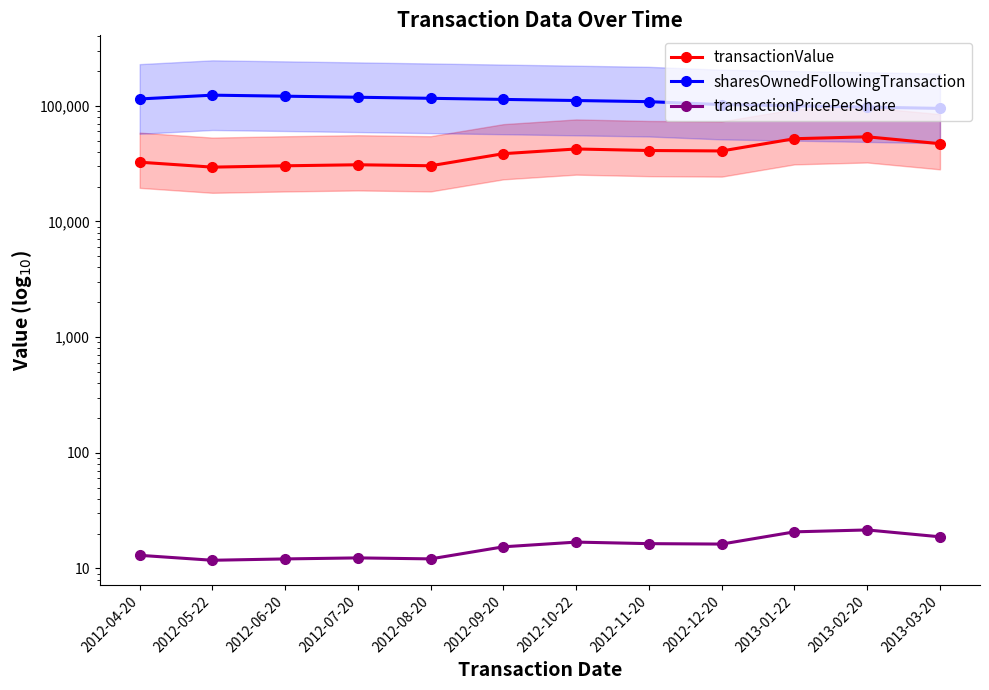

What is the sum of the sharesOwnedFollowingTransaction values at 2012-10-22 and 2012-06-20?

231760.0